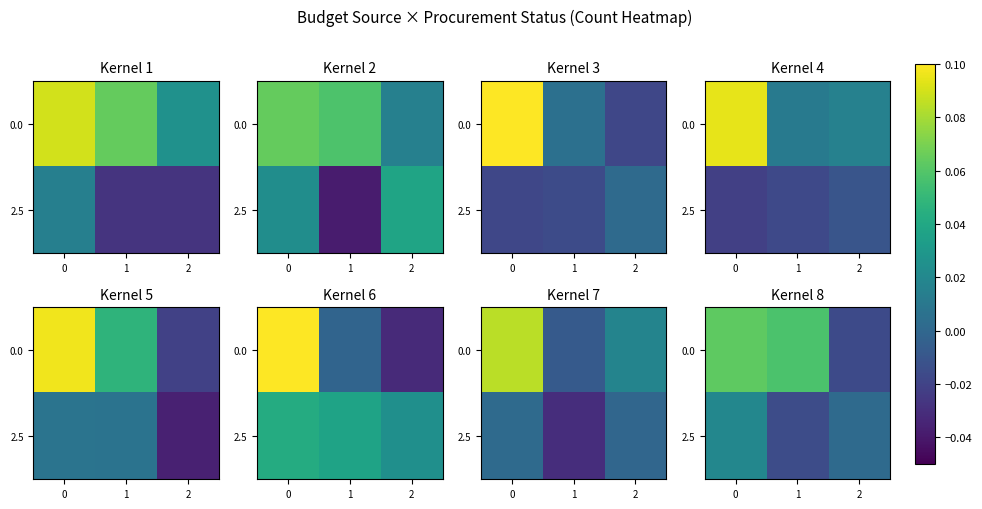

Is it true that 2.5 equals 0.0 at 0?

True